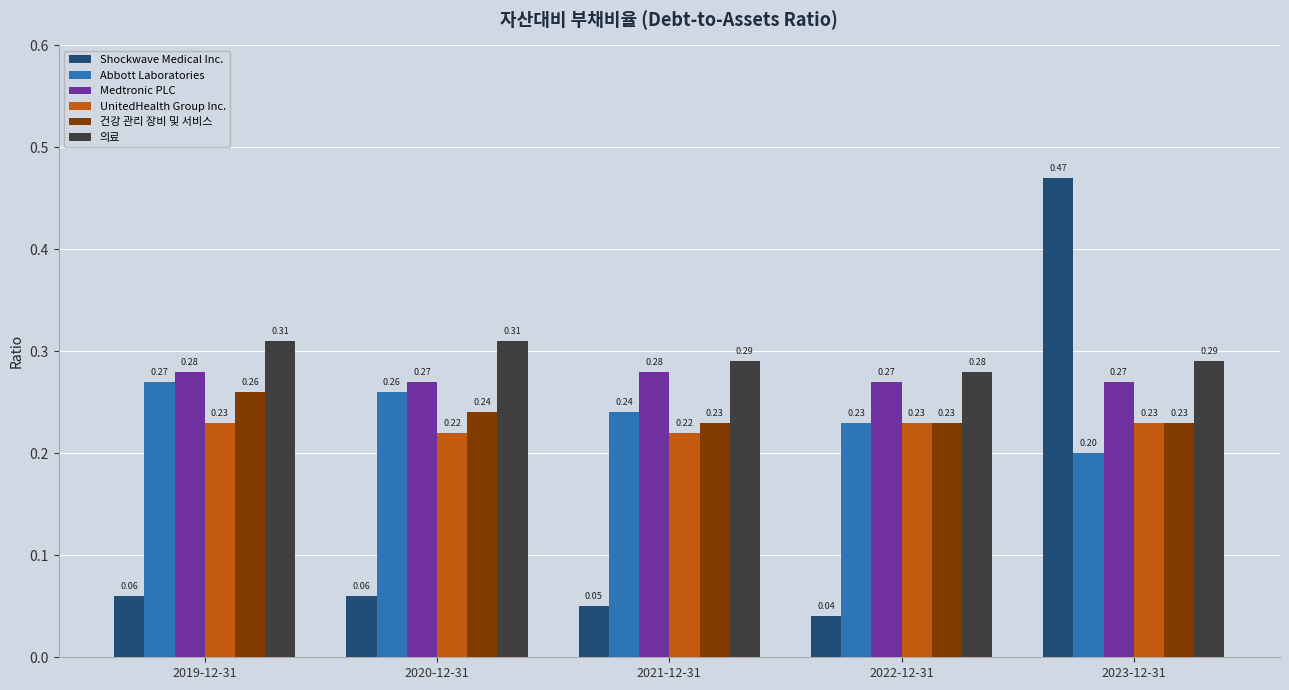

The 건강 관리 장비 및 서비스 series shows 0.1 at 2019-12-31. True or false?

False